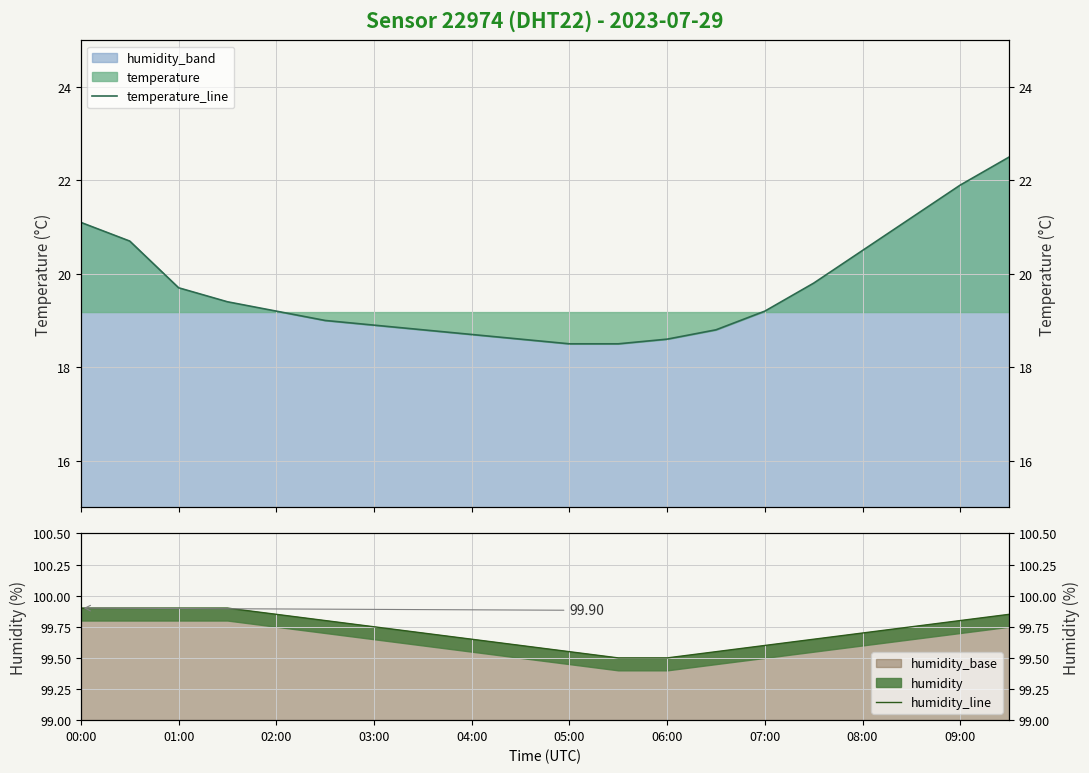

True or false: humidity_line has a value of 173.9 at 05:00.

False